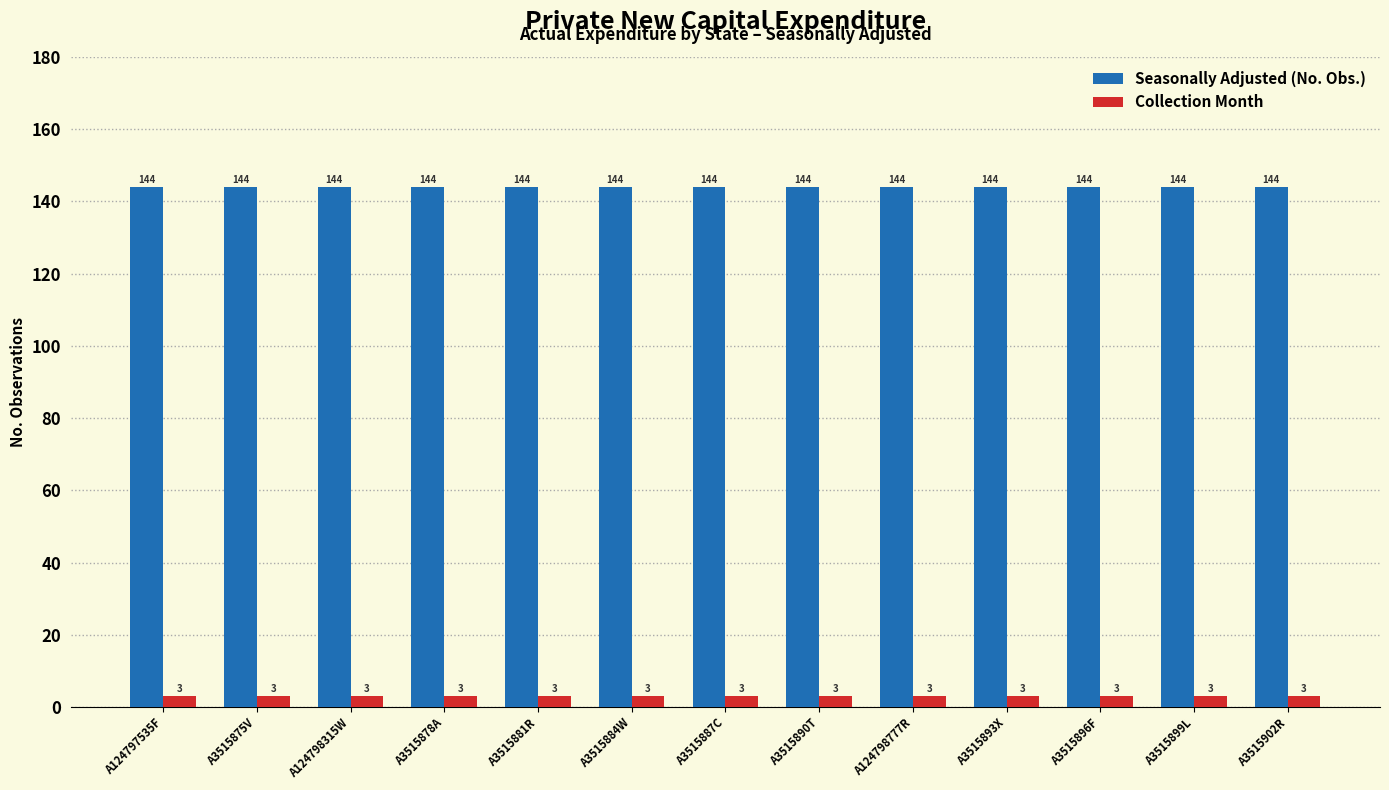

What is the spread (max minus min) of values at A3515890T?

141